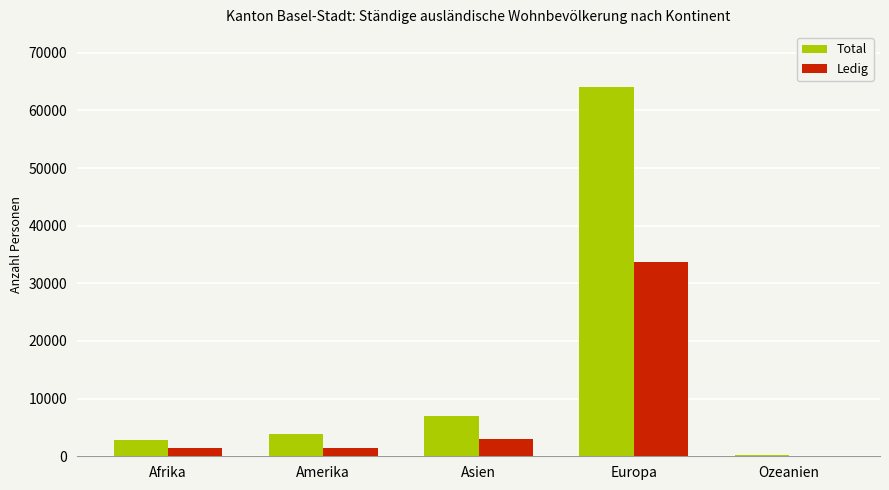

What is the greatest value displayed?

63987